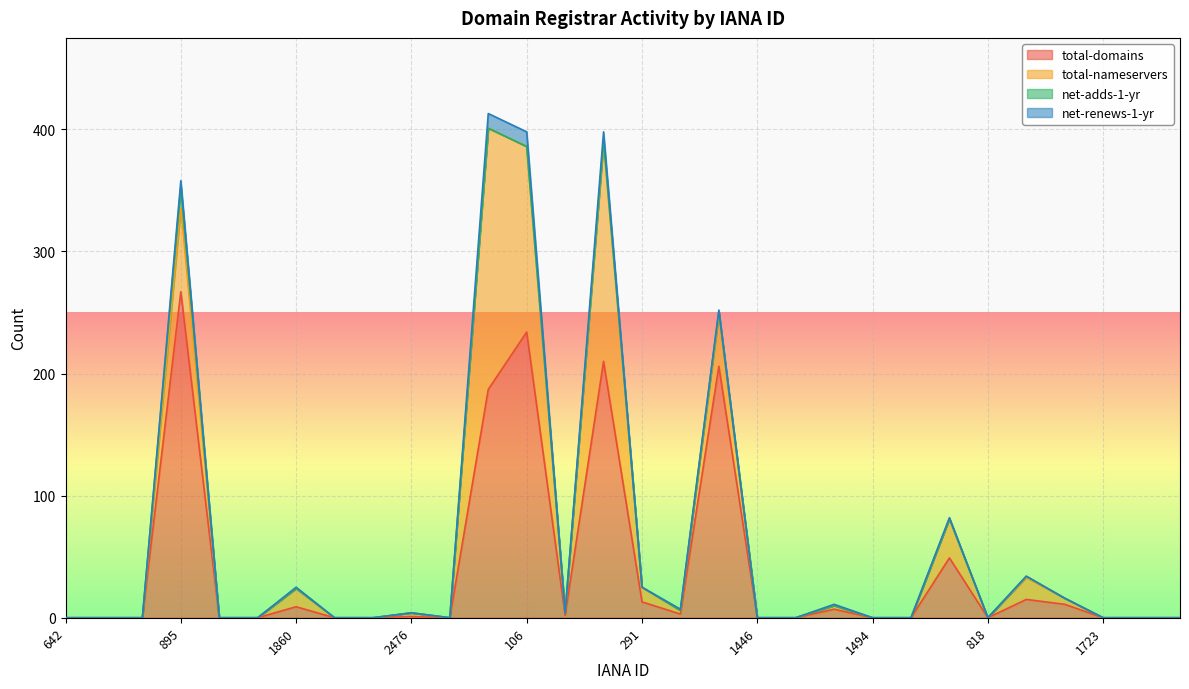

At which category is the sum across all series the highest?

83